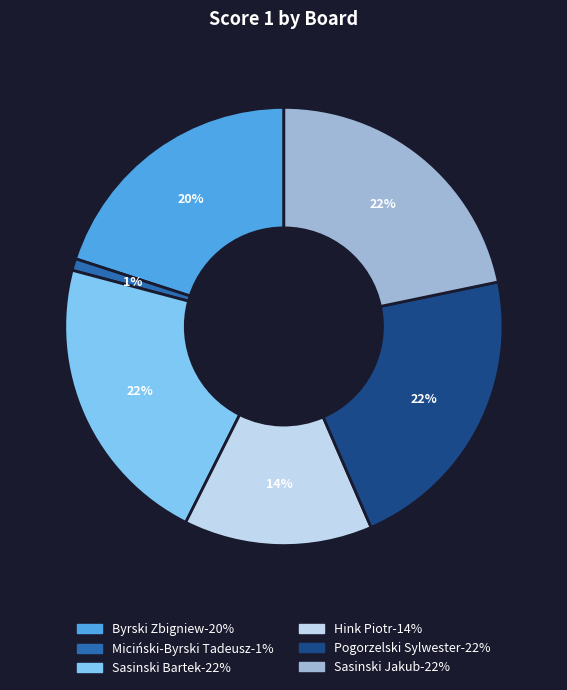

Is there any slice that represents more than half of the pie?

No